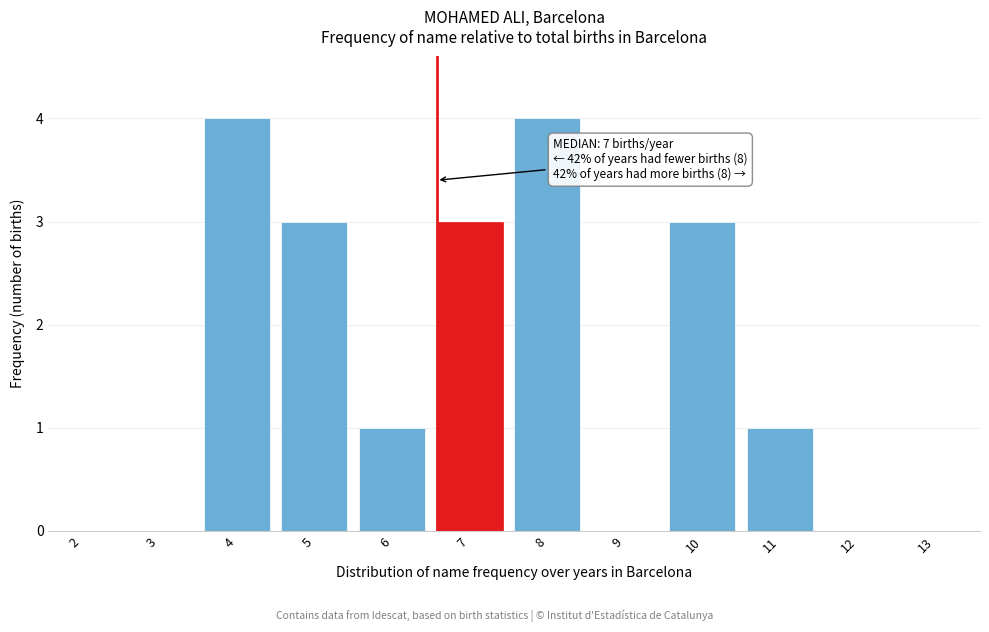

Reading right to left, extract all data points from this chart.

13=0	12=0	11=1	10=3	9=0	8=4	7=3	6=1	5=3	4=4	3=0	2=0